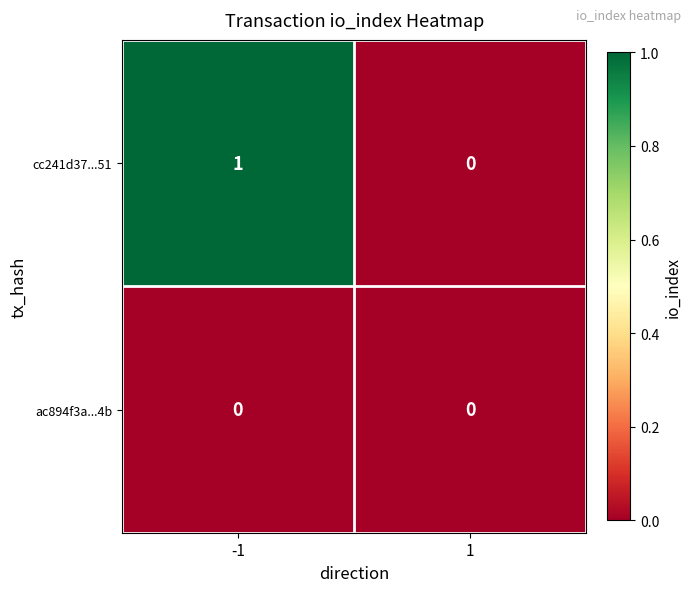

Rank the categories by cc241d37...51 value from lowest to highest.

1, -1